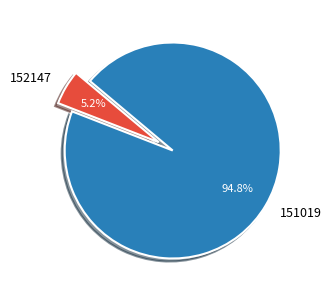

To the nearest percent, what is the combined percentage of 151019 and 152147?

100%